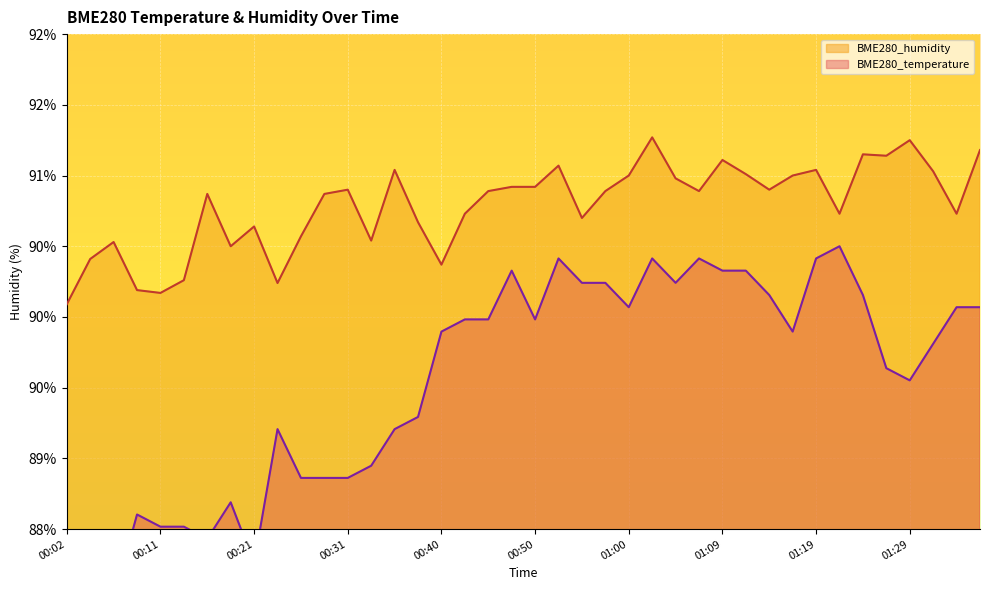

Reading right to left, what are all the values shown in this chart?

BME280_temperature: 90.1	90.1	89.8	89.6	89.6	90.2	90.5	90.4	89.9	90.2	90.3	90.3	90.4	90.2	90.4	90.1	90.2	90.2	90.4	90.0	90.3	90.0	90.0	89.9	89.3	89.2	88.9	88.9	88.9	88.9	89.2	88.3	88.7	88.4	88.5	88.5	88.6	88.0	88.4	88.3
BME280_humidity: 91.2	90.7	91.0	91.2	91.1	91.2	90.7	91.0	91.0	90.9	91.0	91.1	90.9	91.0	91.3	91.0	90.9	90.7	91.1	90.9	90.9	90.9	90.7	90.4	90.7	91.0	90.5	90.9	90.9	90.6	90.2	90.6	90.5	90.9	90.3	90.2	90.2	90.5	90.4	90.1